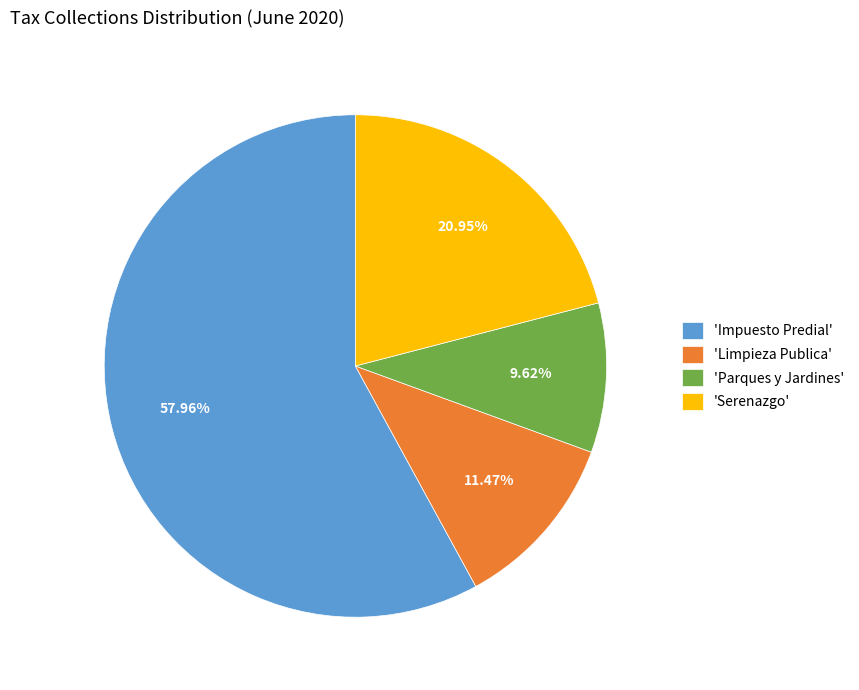

Which category has the biggest portion of the pie?

'Impuesto Predial'